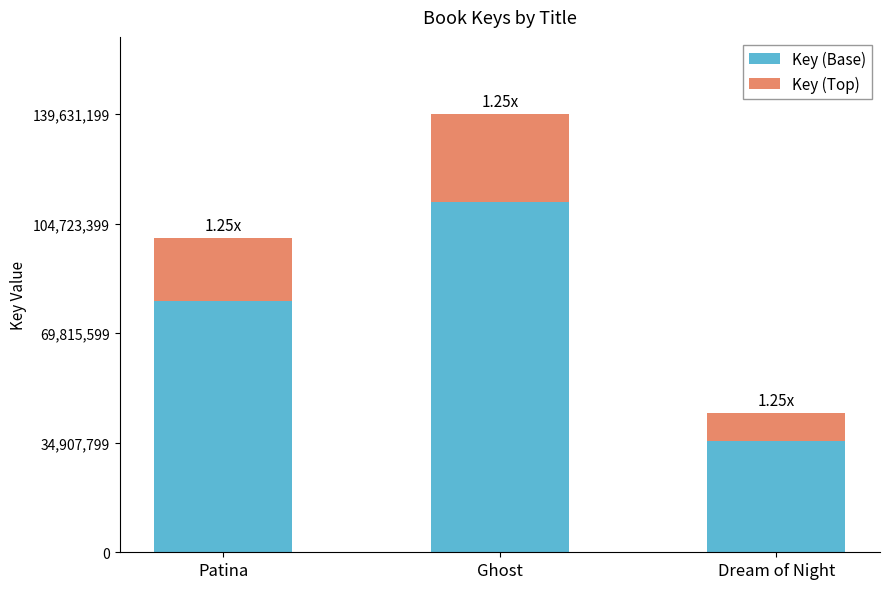

What is the average value of the Key (Base) series?

75786630.4